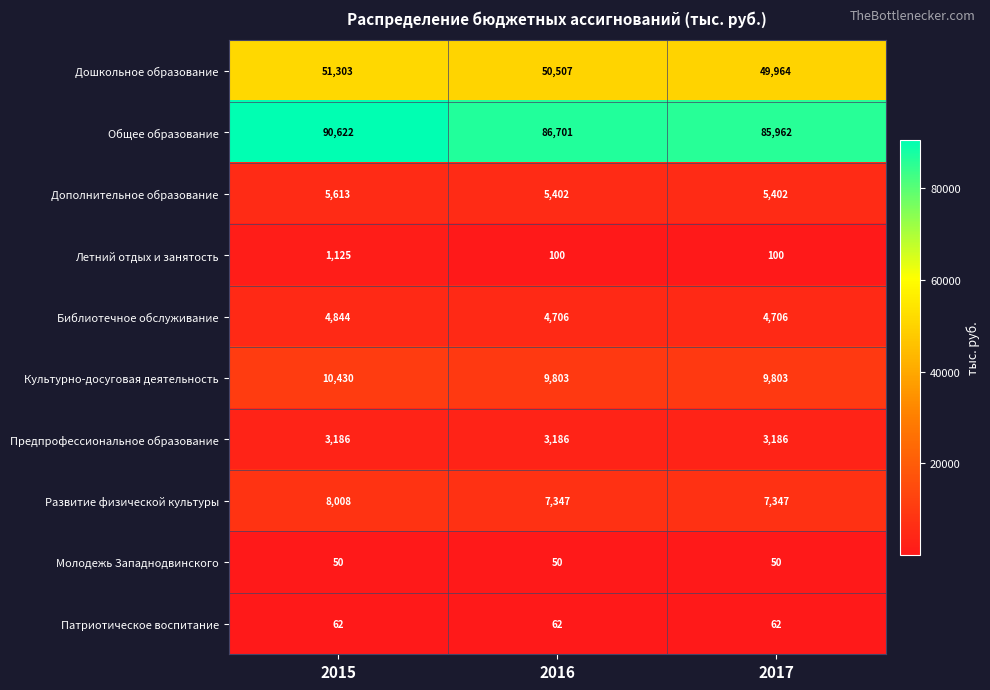

Count the Общее образование values in the range 85962 to 90622.

3